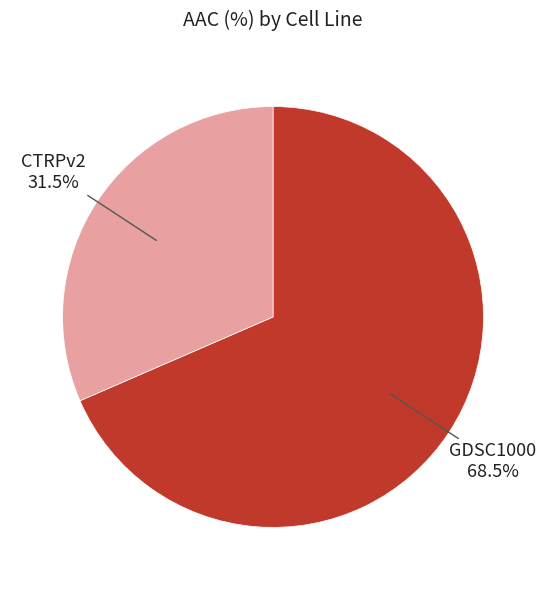

The GDSC1000 slice represents 60% of the pie. True or false?

False